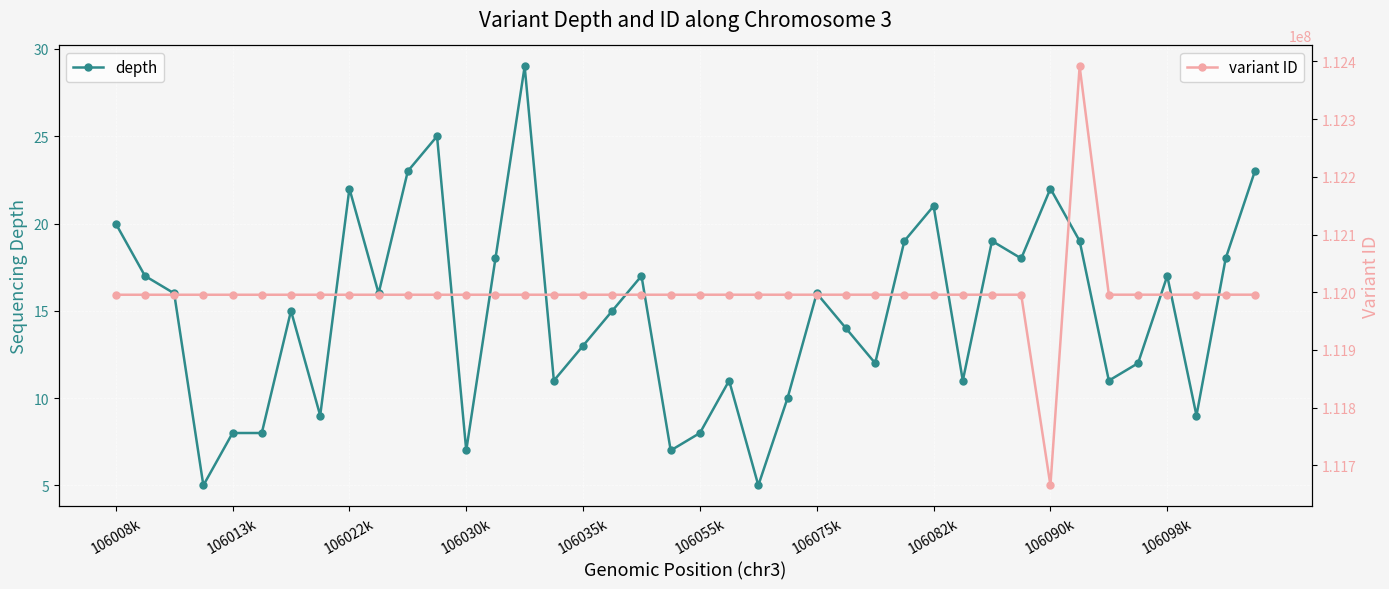

Between 29 and 30, which series saw the biggest shift?

depth